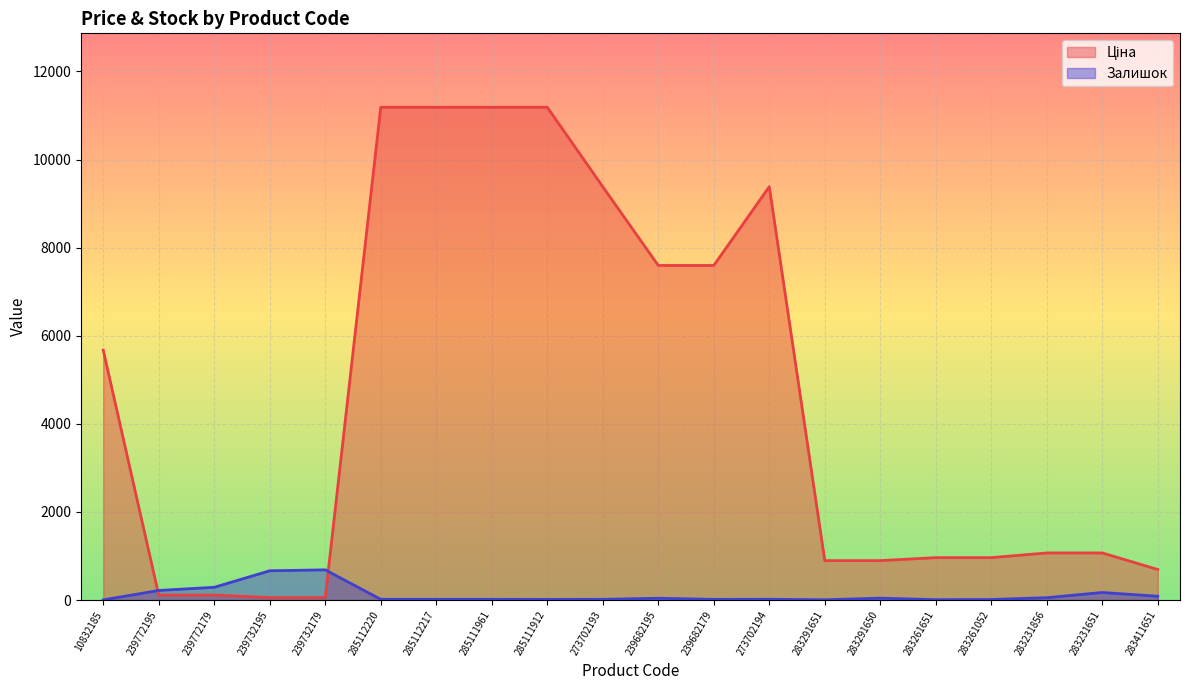

What is the label of the 9th point from the left?

285111912